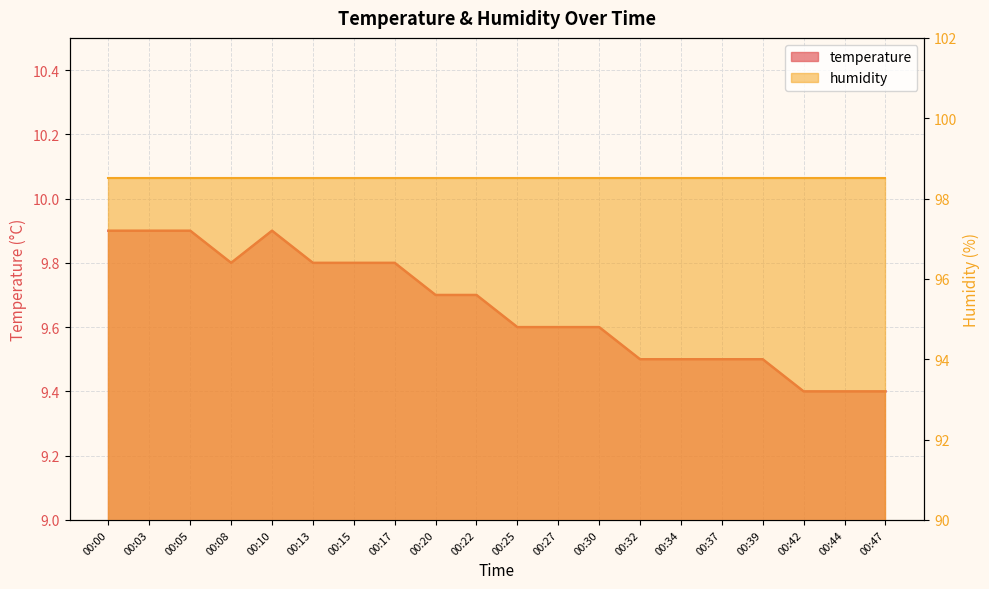

What is the difference between the values at 00:44 and 00:17?

0.4